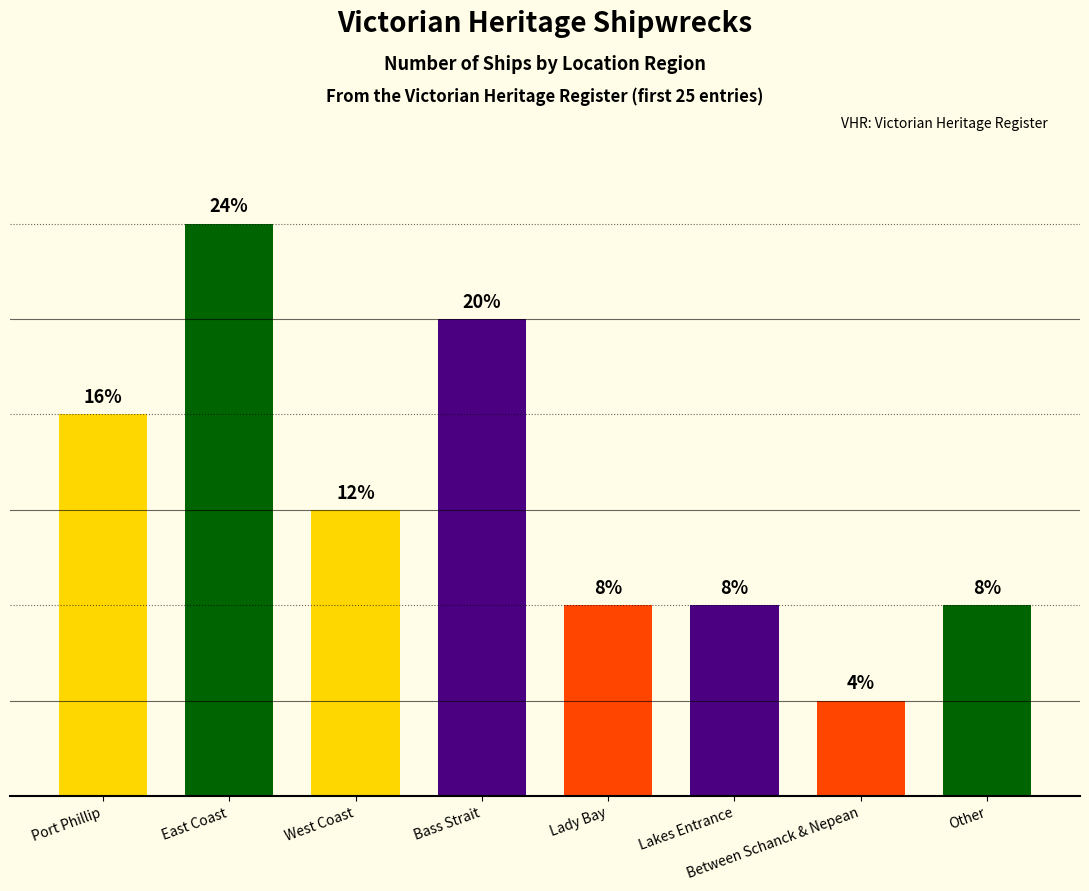

List the labels in order of value, smallest first.

Between Schanck & Nepean, Lady Bay, Lakes Entrance, Other, West Coast, Port Phillip, Bass Strait, East Coast